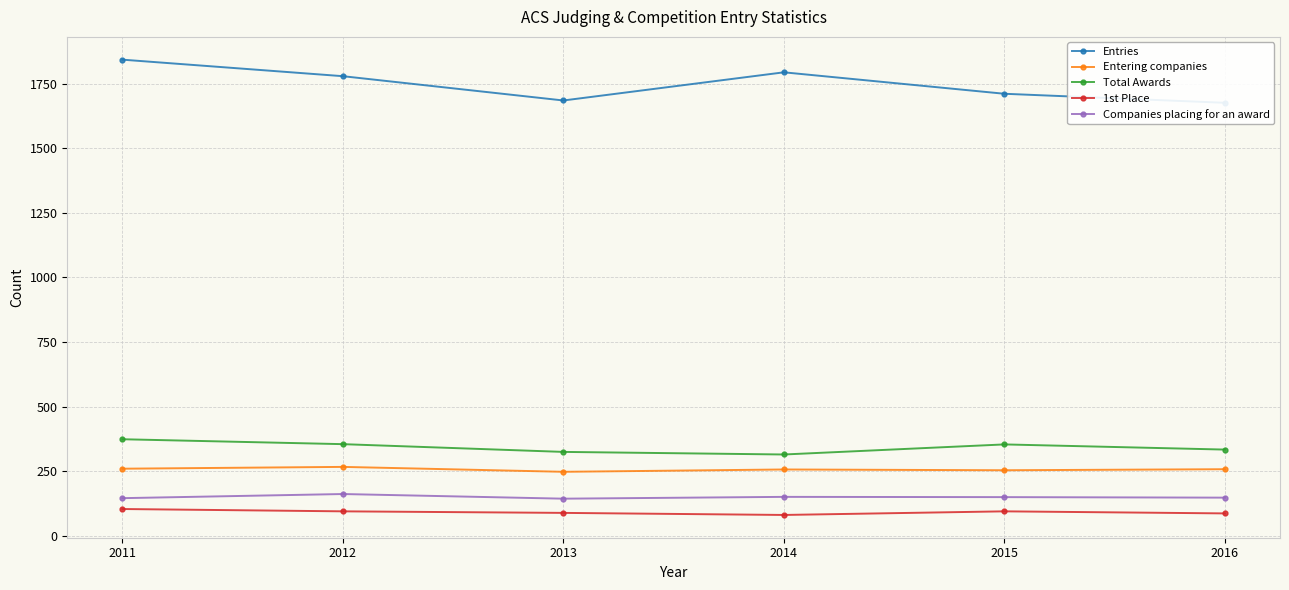

What are all the series names shown in the legend?

Entries, Entering companies, Total Awards, 1st Place, Companies placing for an award